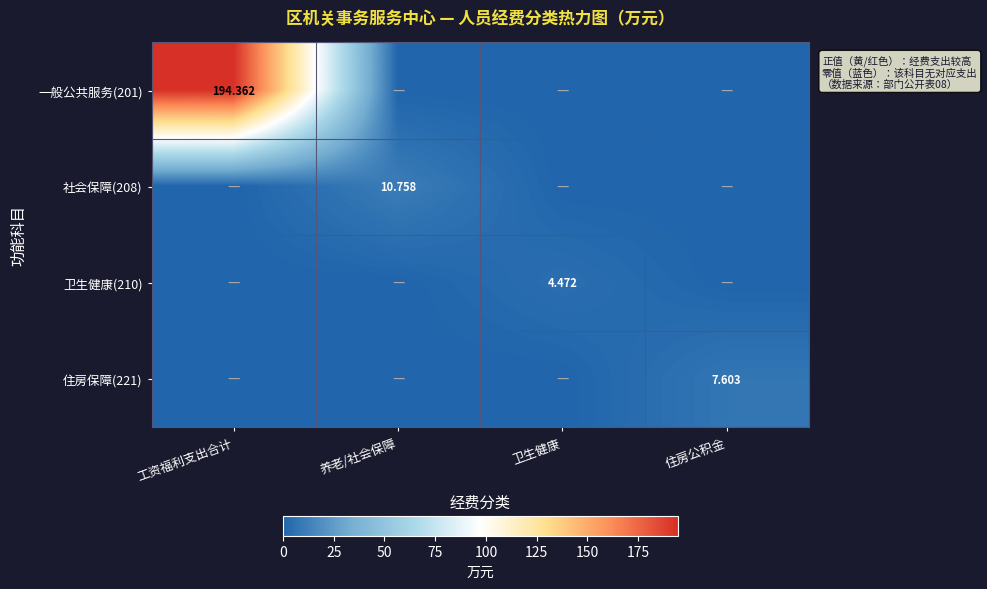

At which category is the sum across all series the highest?

工资福利支出合计